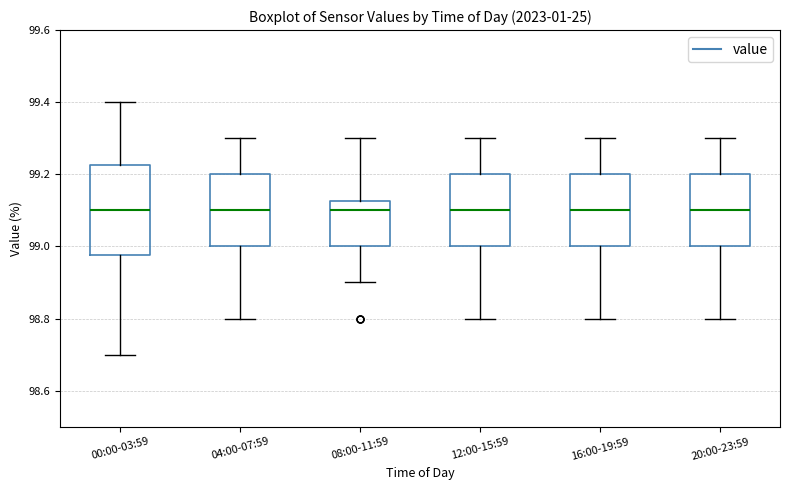

Reading left to right, transcribe this box plot: for each box, give where its median line is, the range the box spans, and where its two whiskers end, as read against the y-axis. The values are not printed on the chart, so give them approximately, as read against the axis.

00:00-03:59: median 99.10, box 98.98 to 99.22, whiskers 98.70 to 99.40
04:00-07:59: median 99.10, box 99.00 to 99.20, whiskers 98.80 to 99.30
08:00-11:59: median 99.10, box 99.00 to 99.12, whiskers 98.90 to 99.30
12:00-15:59: median 99.10, box 99.00 to 99.20, whiskers 98.80 to 99.30
16:00-19:59: median 99.10, box 99.00 to 99.20, whiskers 98.80 to 99.30
20:00-23:59: median 99.10, box 99.00 to 99.20, whiskers 98.80 to 99.30